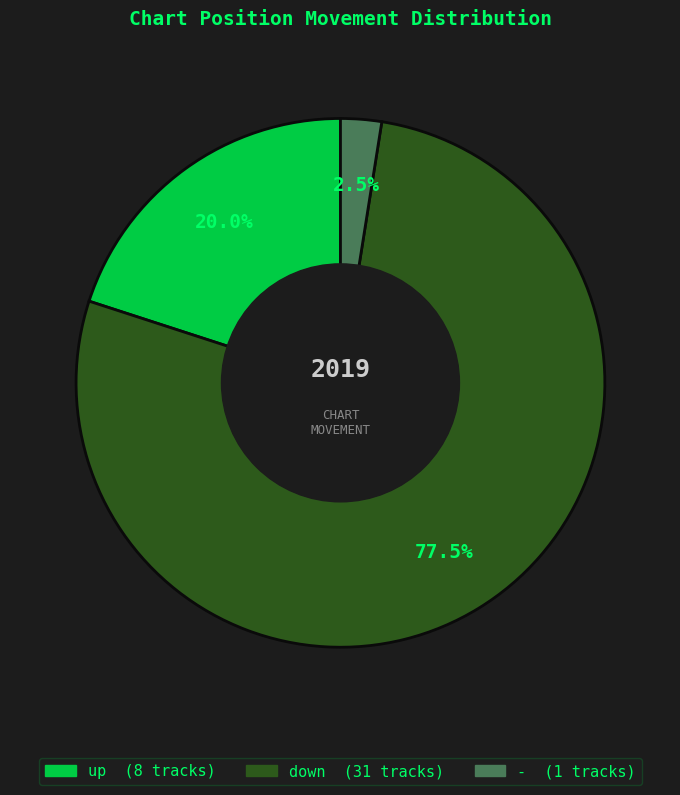

Between up and down, which is larger?

down